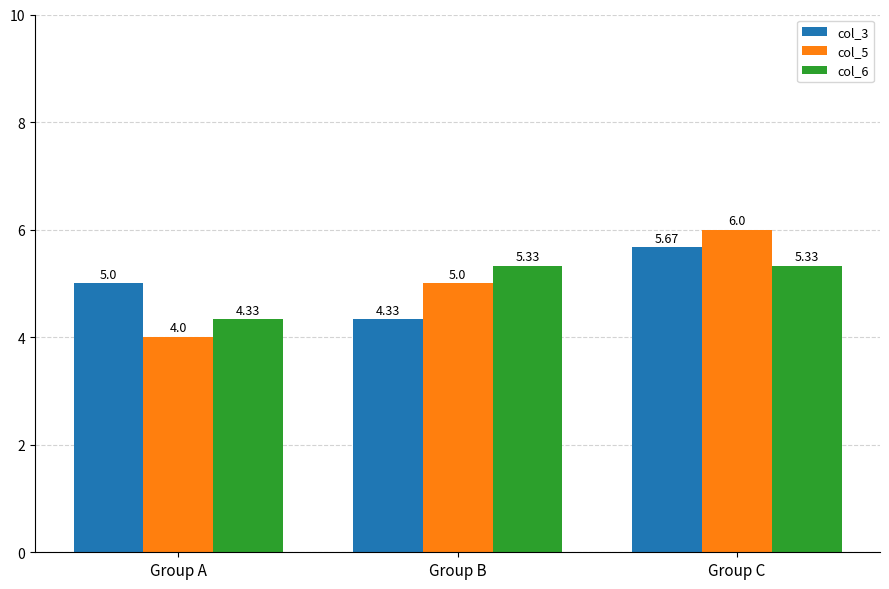

How many distinct data groups are displayed?

3